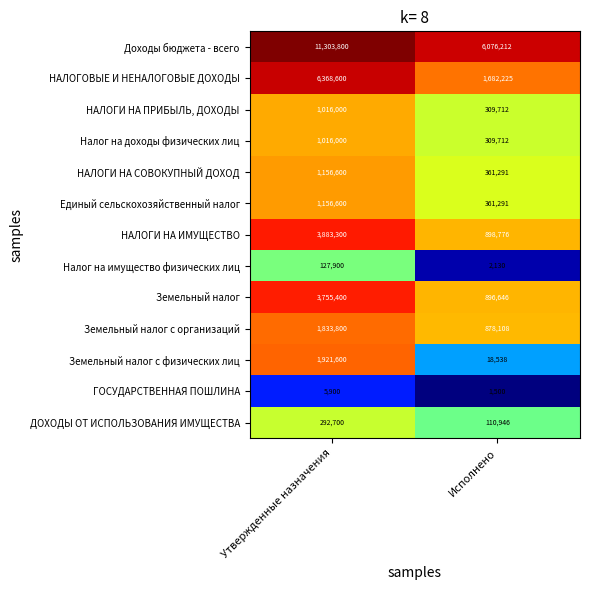

List the labels in order of НАЛОГИ НА ПРИБЫЛЬ, ДОХОДЫ value, smallest first.

Исполнено, Утвержденные назначения